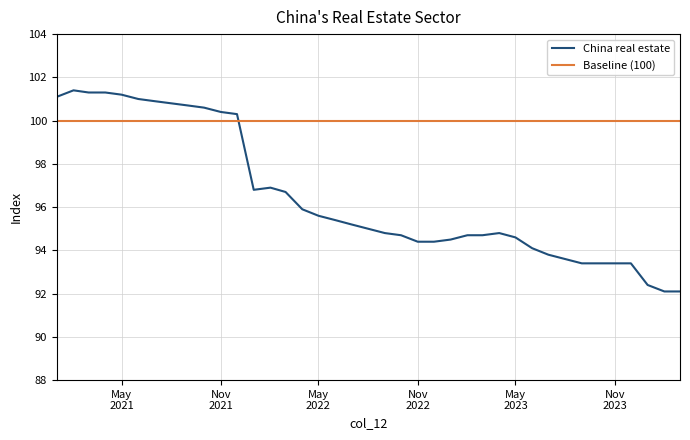

What is the difference between the maximum and minimum values in the China real estate series?

9.3